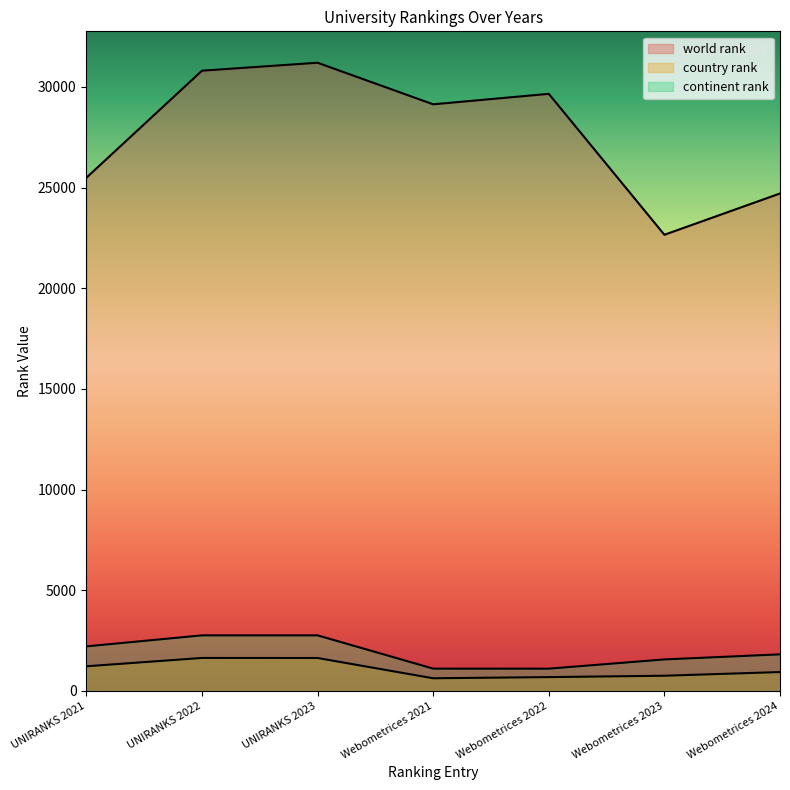

What position from the right is UNIRANKS 2021?

7